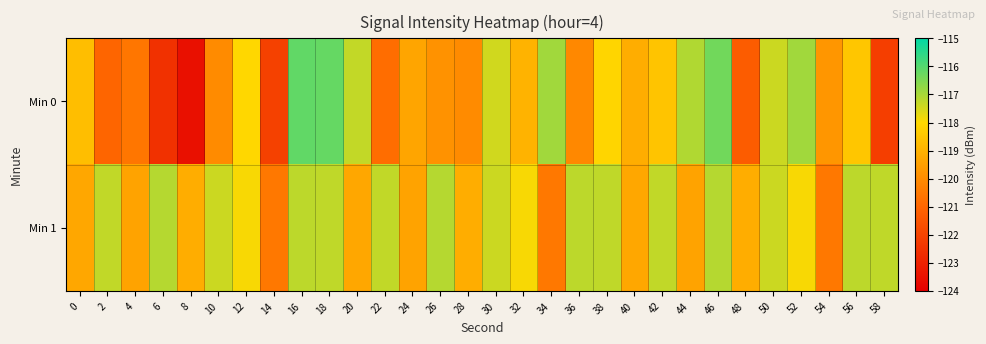

Reading left to right, list all the values displayed in this chart.

Min 0: 0=-118.7	2=-121.0	4=-120.6	6=-122.5	8=-123.5	10=-120.0	12=-118.0	14=-122.1	16=-116.2	18=-116.2	20=-117.3	22=-120.8	24=-119.3	26=-119.8	28=-120.0	30=-117.5	32=-119.0	34=-116.9	36=-120.1	38=-118.1	40=-119.1	42=-118.5	44=-117.1	46=-116.3	48=-121.3	50=-117.4	52=-116.9	54=-119.7	56=-118.5	58=-122.2
Min 1: 0=-119.3	2=-117.3	4=-119.4	6=-117.1	8=-119.1	10=-117.4	12=-117.9	14=-120.5	16=-117.2	18=-117.3	20=-119.3	22=-117.3	24=-119.4	26=-117.1	28=-119.1	30=-117.4	32=-117.9	34=-120.5	36=-117.2	38=-117.3	40=-119.3	42=-117.3	44=-119.4	46=-117.1	48=-119.1	50=-117.4	52=-117.9	54=-120.5	56=-117.2	58=-117.3